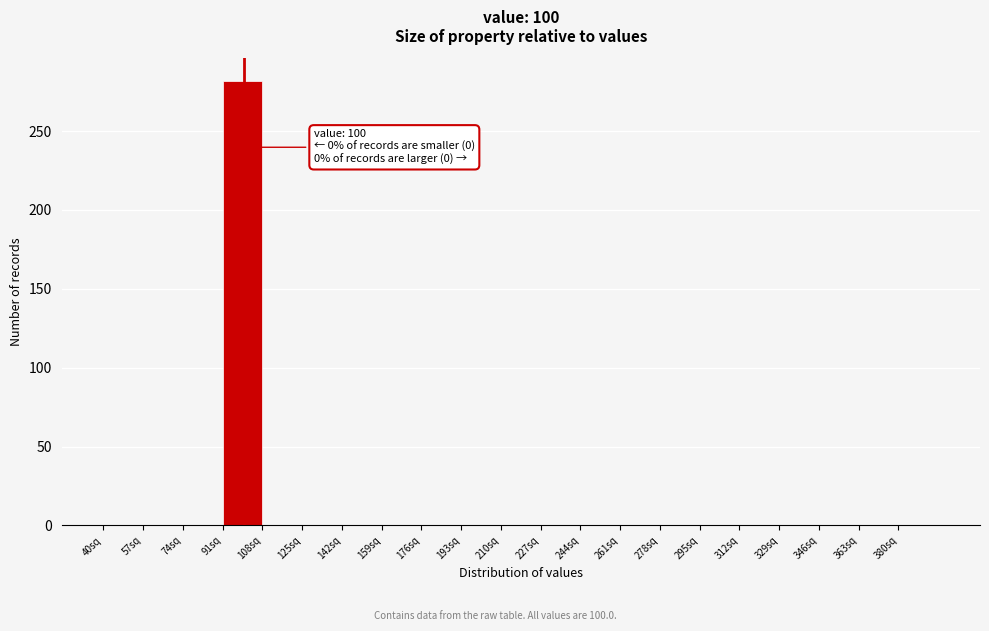

Which range on the x-axis has the tallest bar?

91 to 108